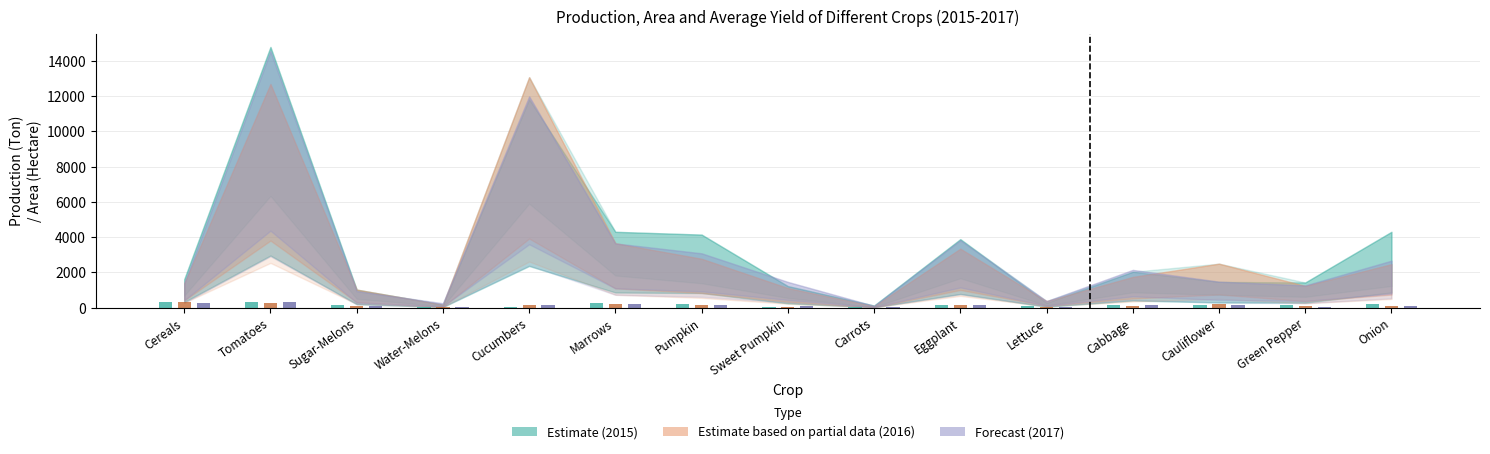

What is the greatest value displayed?

322